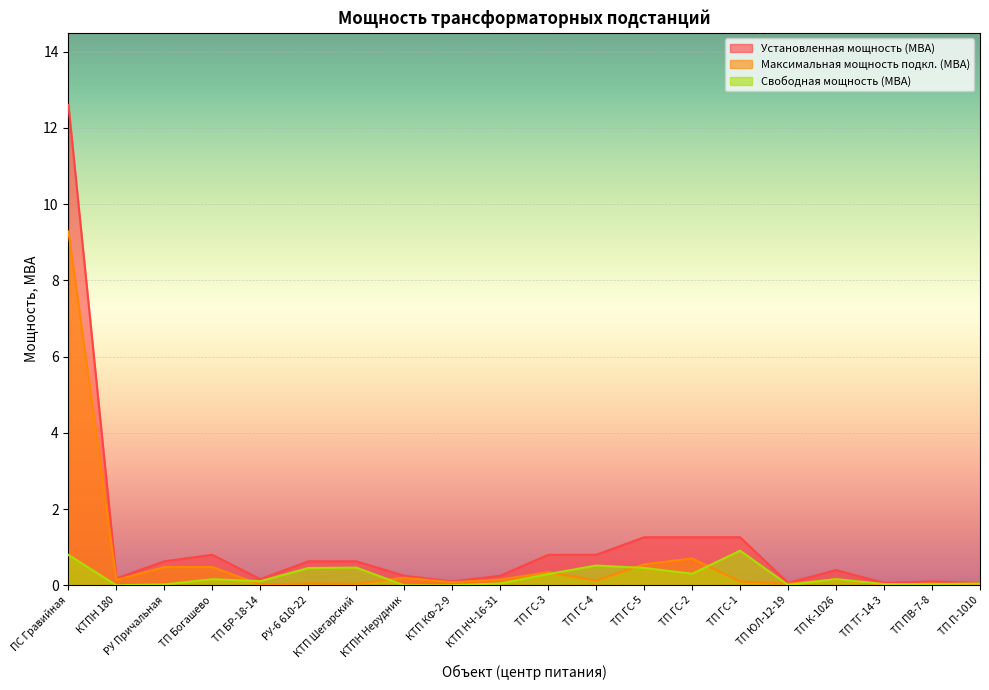

Count the number of data series in this chart.

3